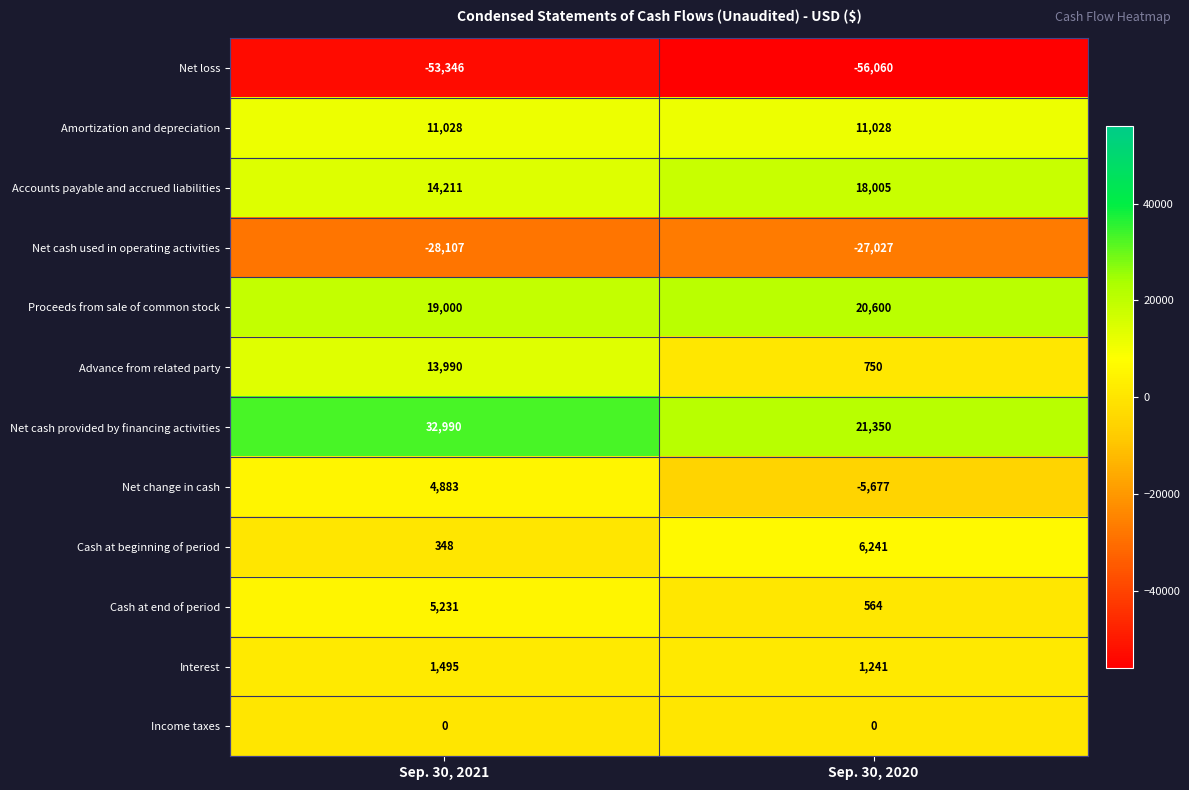

What is the sum of all Cash at beginning of period values?

6589